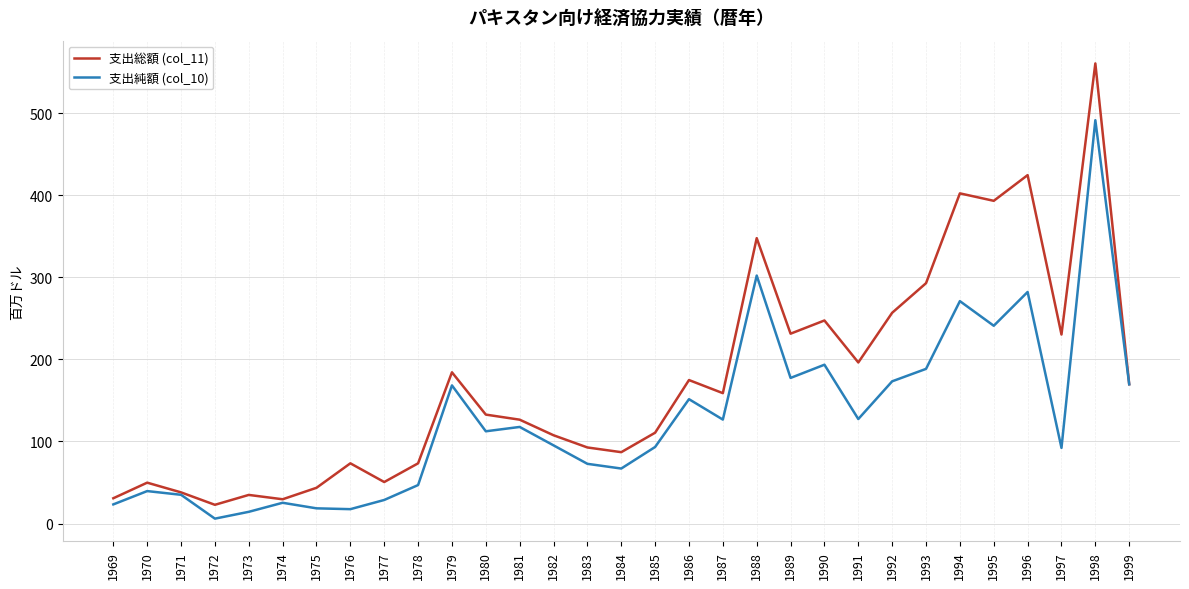

Does the chart display data point markers on the line(s)?

No